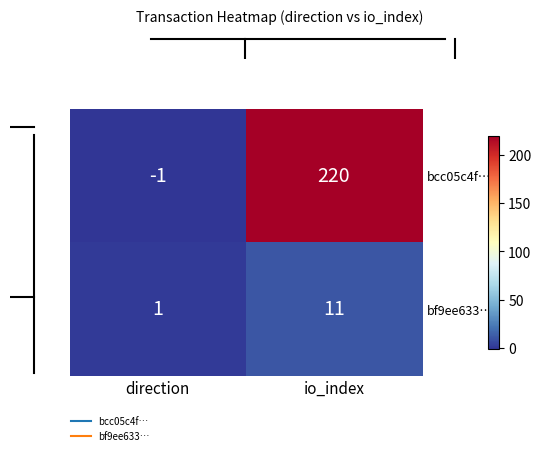

The bcc05c4f… series shows -1 at direction. True or false?

True